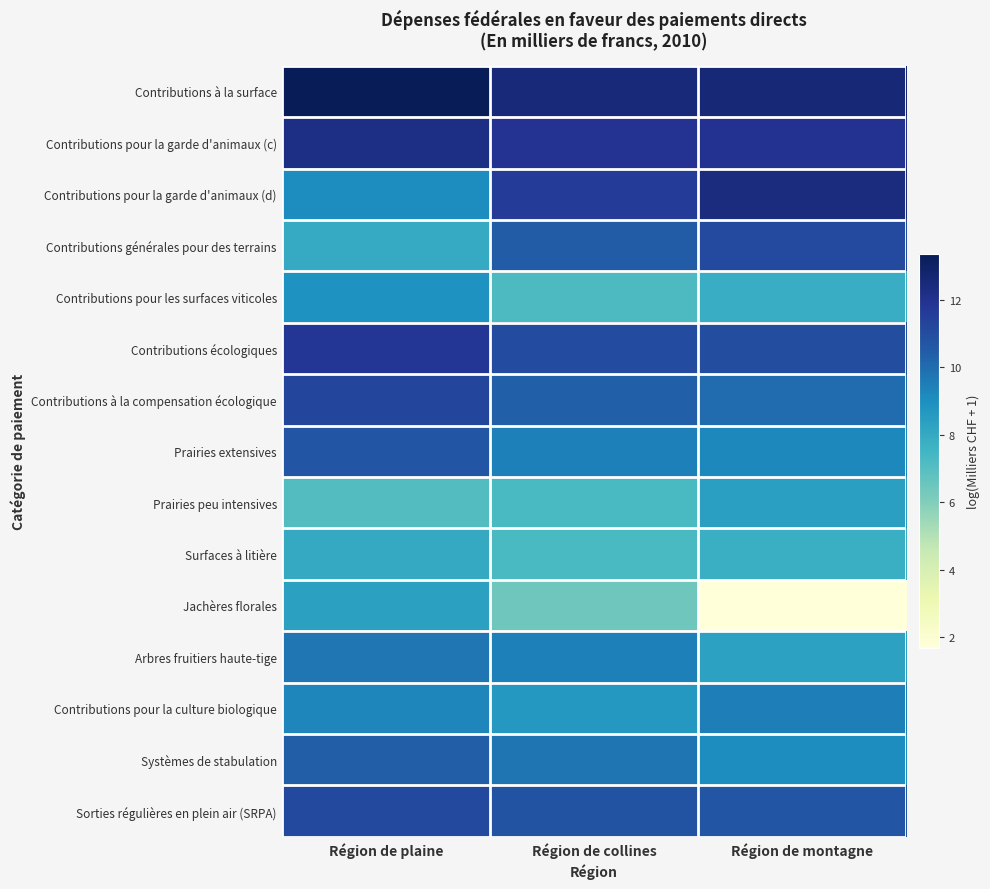

Rank the series by their maximum value, from lowest to highest.

Surfaces à litière, Jachères florales, Prairies peu intensives, Contributions pour les surfaces viticoles, Contributions pour la culture biologique, Arbres fruitiers haute-tige, Systèmes de stabulation, Prairies extensives, Contributions générales pour des terrains, Sorties régulières en plein air (SRPA), Contributions à la compensation écologique, Contributions écologiques, Contributions pour la garde d'animaux (c), Contributions pour la garde d'animaux (d), Contributions à la surface